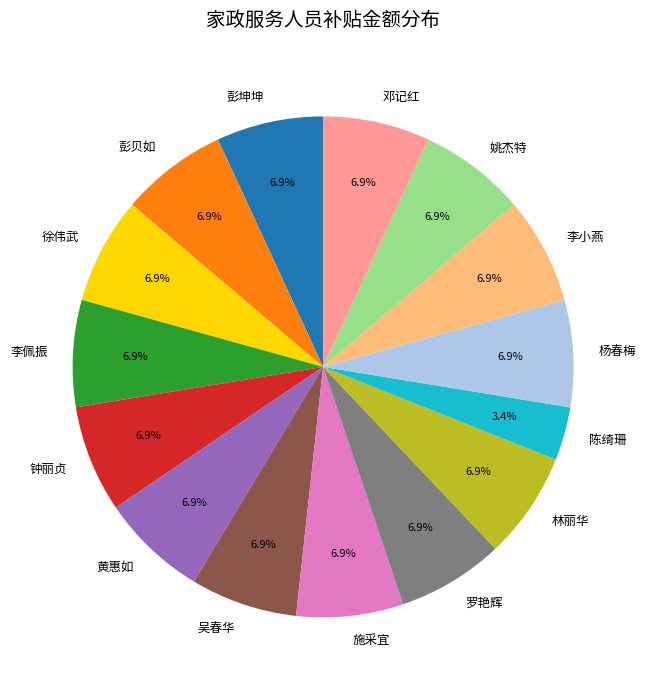

What percentage is the 罗艳辉 slice, to the nearest percent?

7%